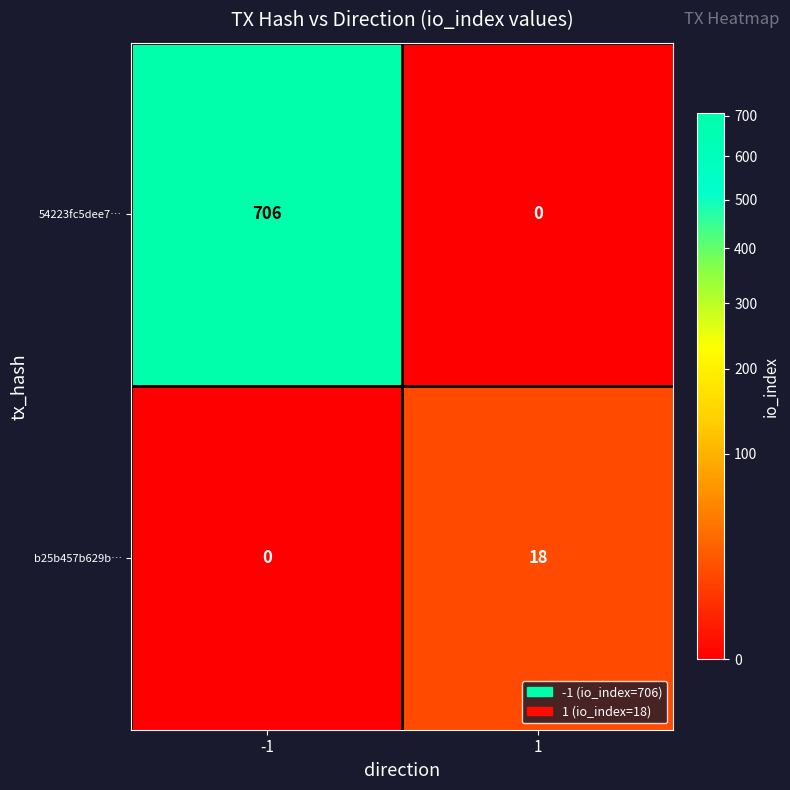

Is it true that 54223fc5dee7… equals -309 at 1?

False